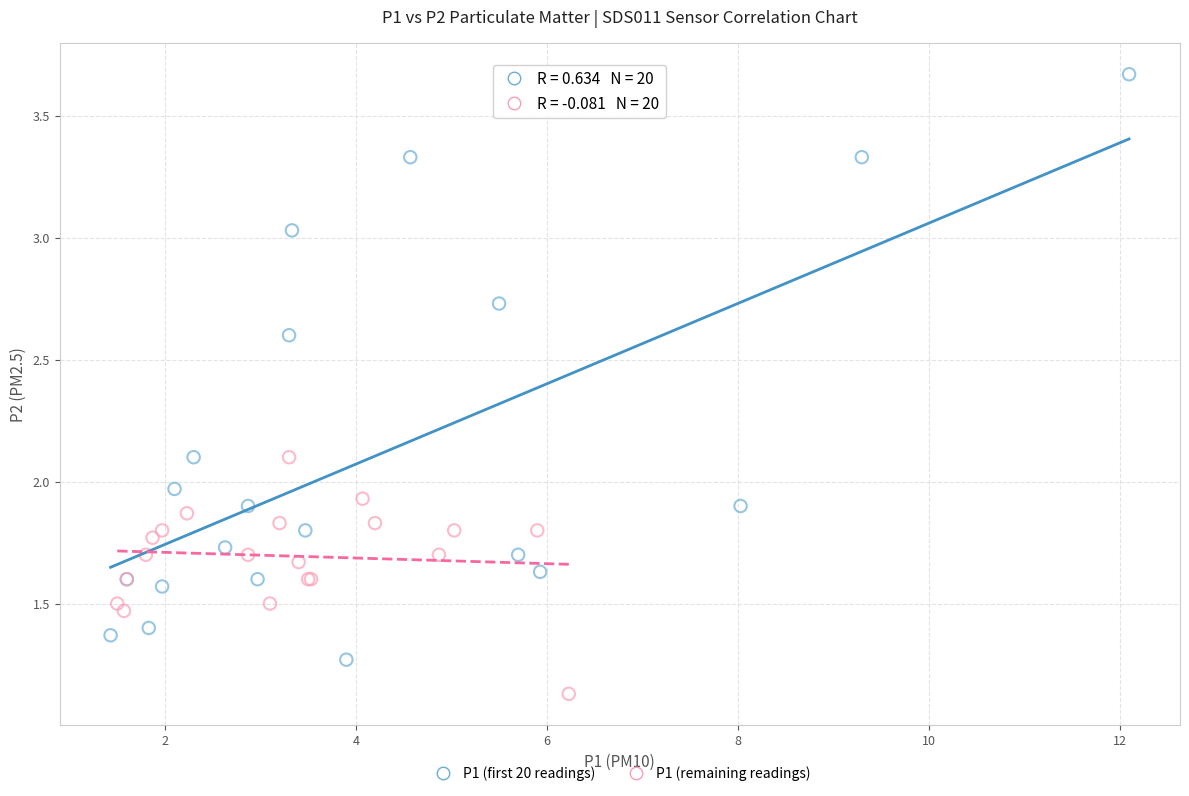

Which series has the widest spread of Y values?

P1 (first 20 readings)